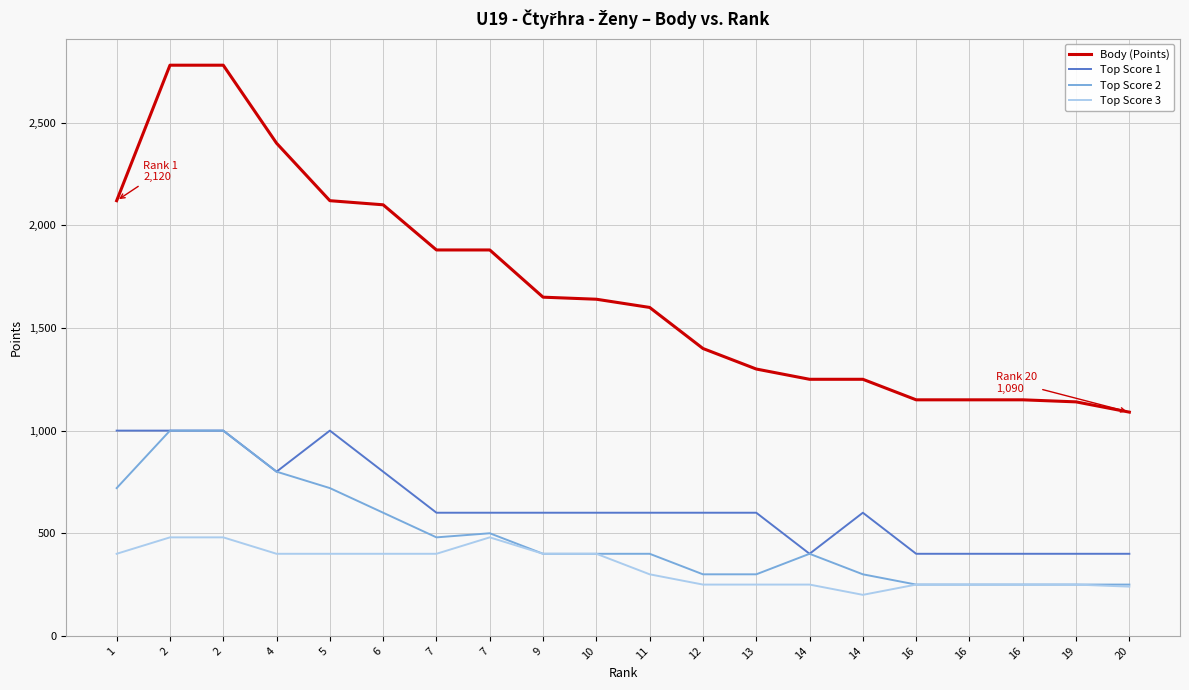

Where does the Top Score 1 series first go above 600?

1